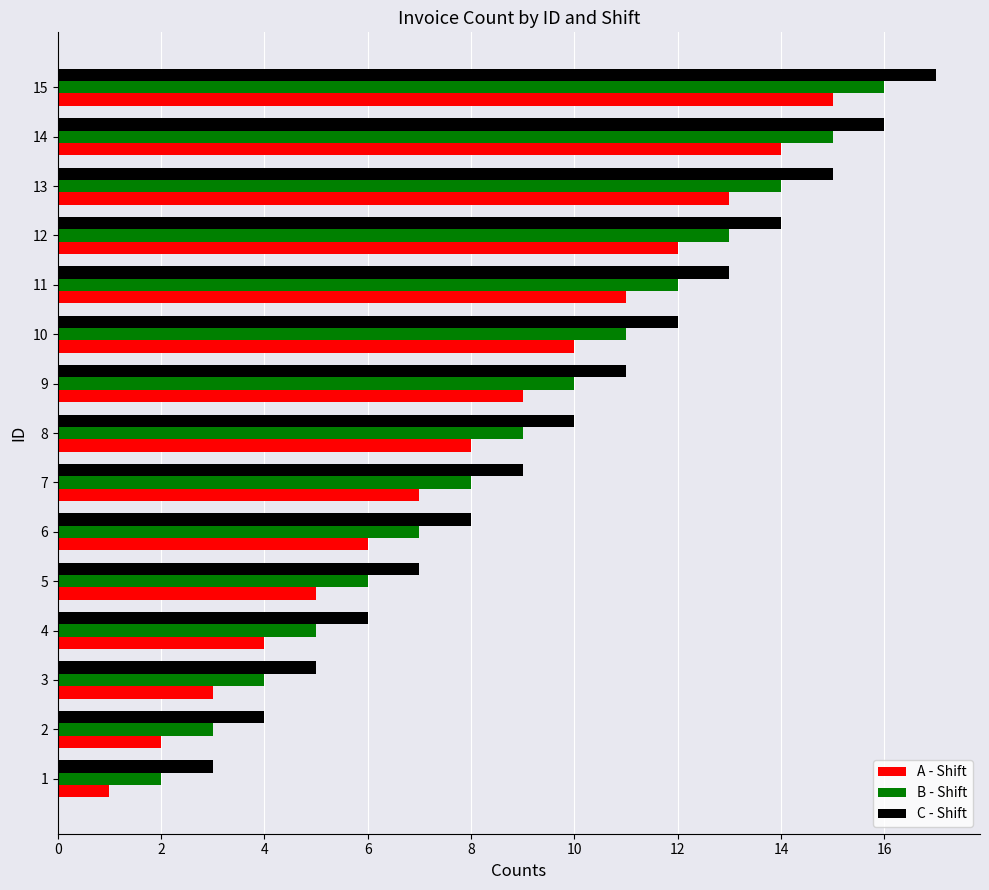

What is the maximum value shown in the chart?

17